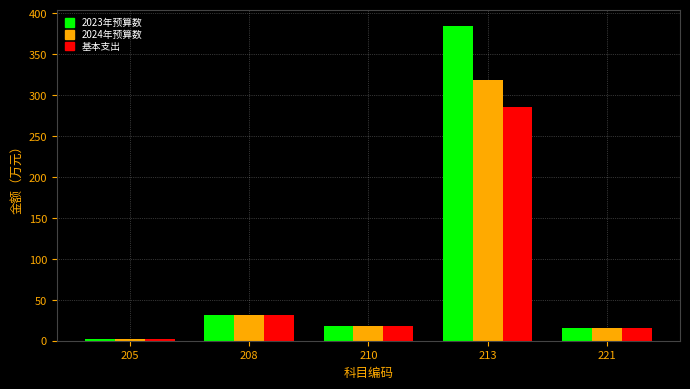

What is the sum of all 基本支出 values?

353.8